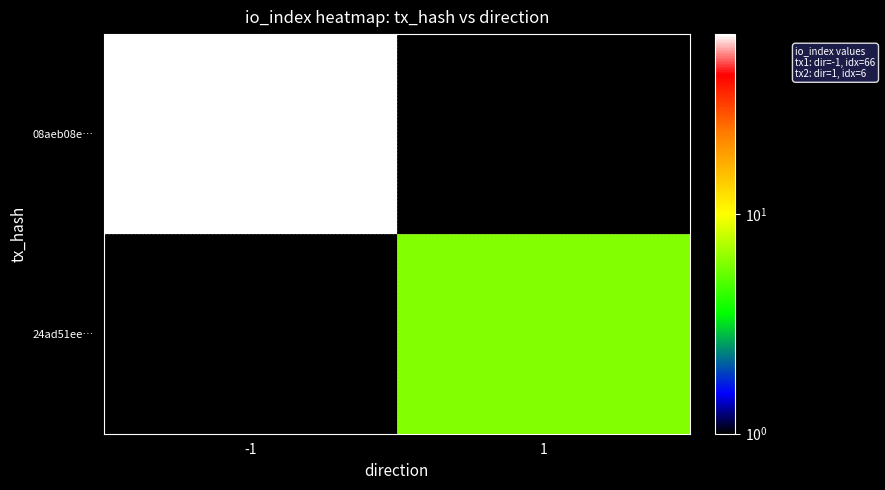

At how many categories does at least one series exceed 49?

1